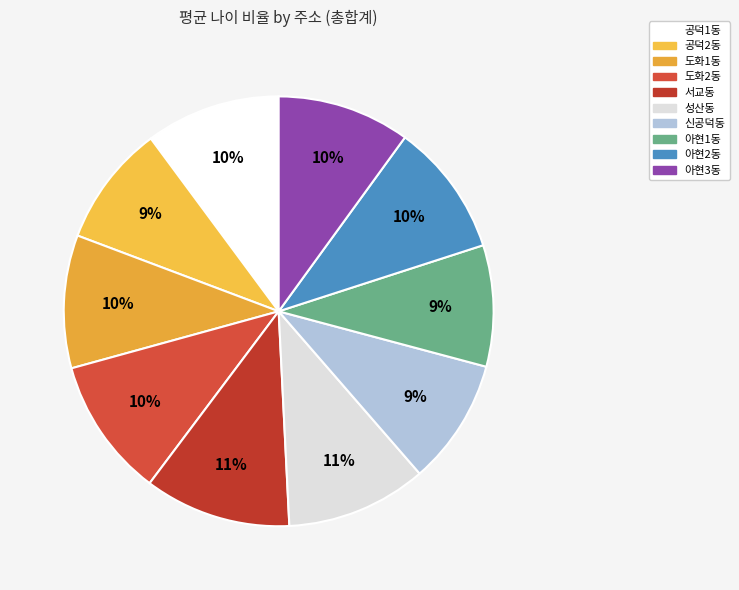

Is the sum of 공덕1동 and 아현1동 greater than half?

No